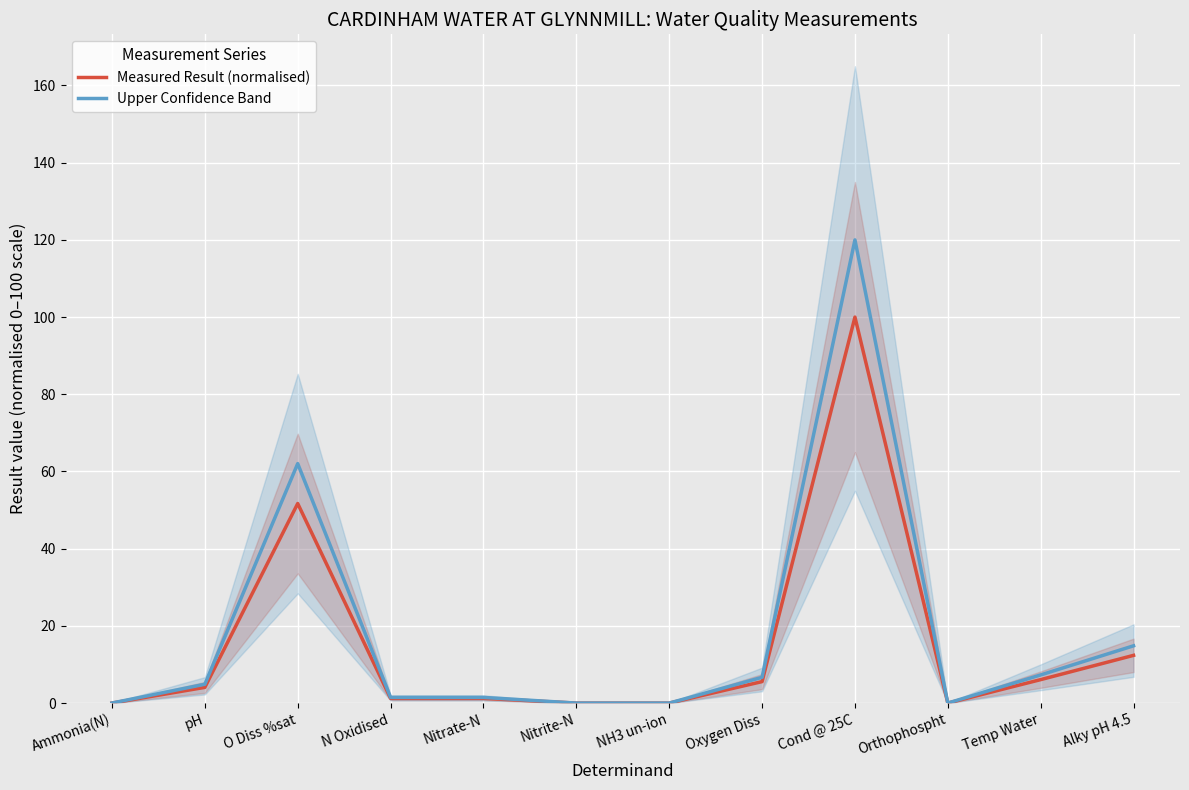

How many data points in Upper Confidence Band are less than 4?

6